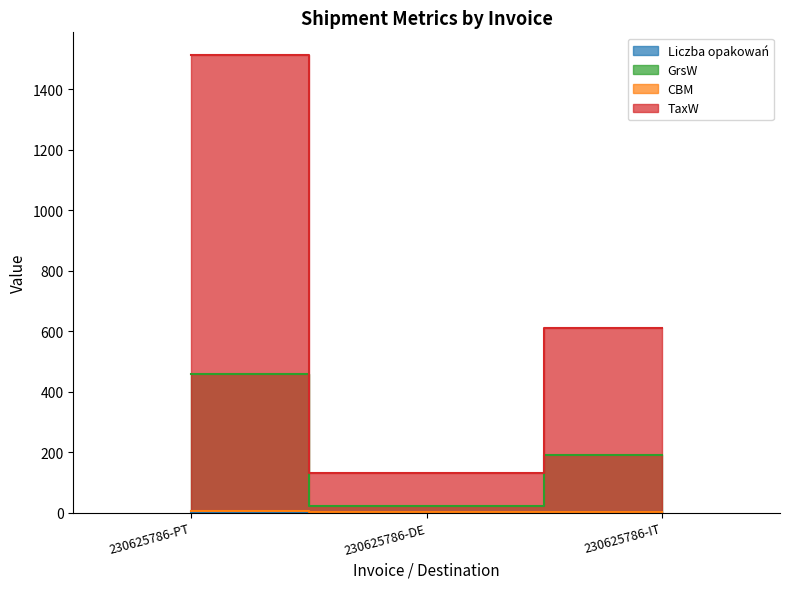

True or false: CBM has a value of 10.0 at 230625786-PT.

False